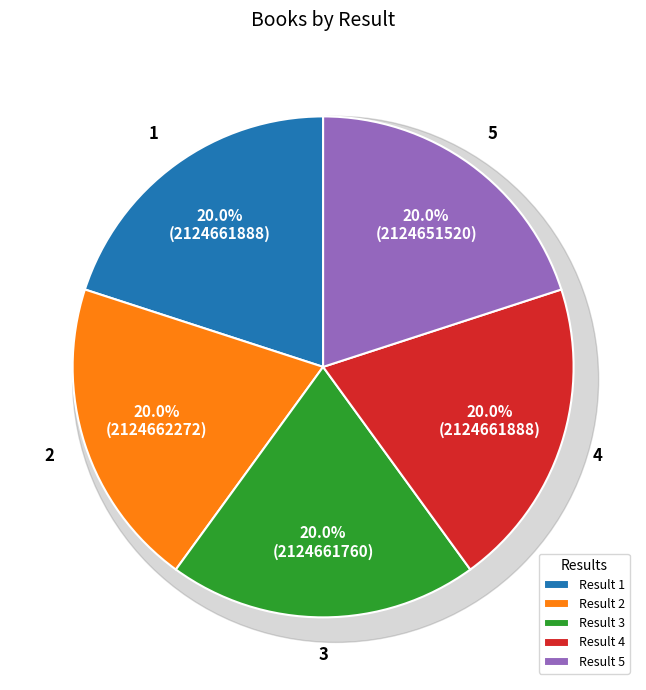

What is the smallest slice in the pie chart?

5